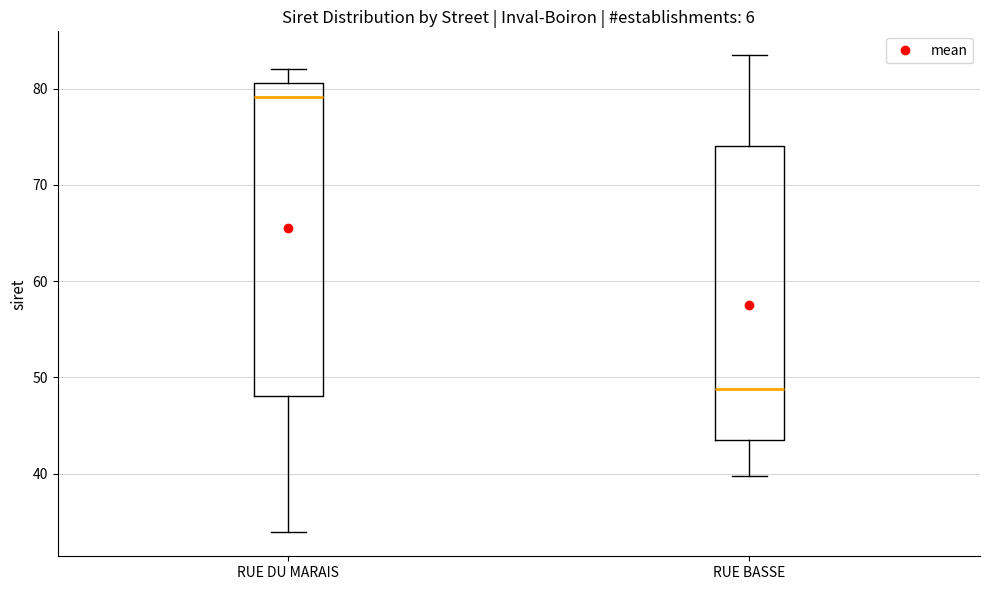

Which box is the tallest, from its lower edge to its upper edge?

RUE DU MARAIS